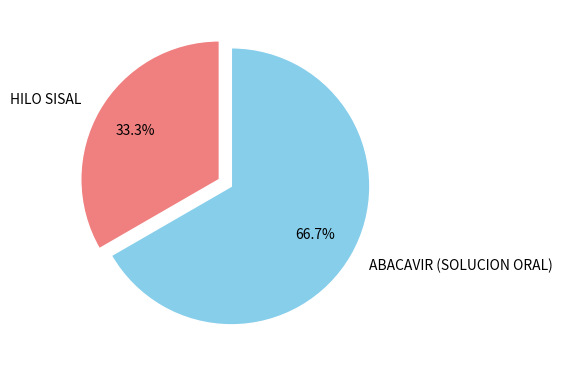

What is the total percentage of HILO SISAL and ABACAVIR (SOLUCION ORAL)?

100.0%